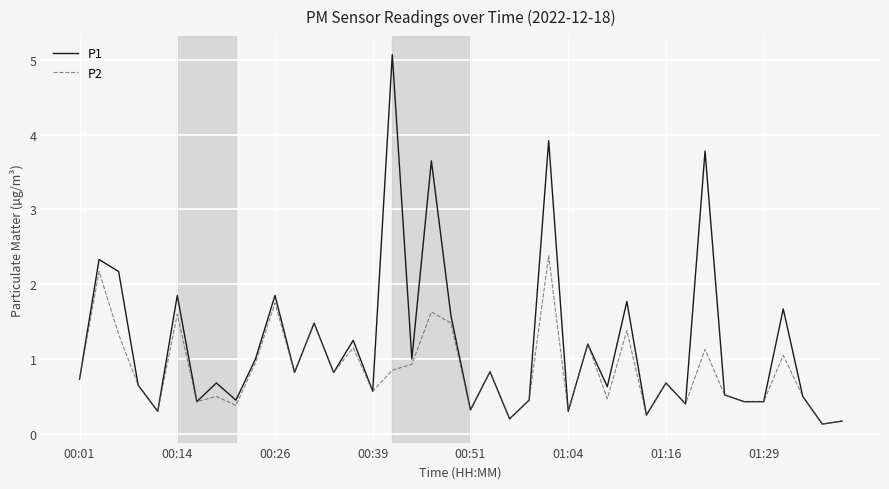

Rank the series by their maximum value, from lowest to highest.

P2, P1